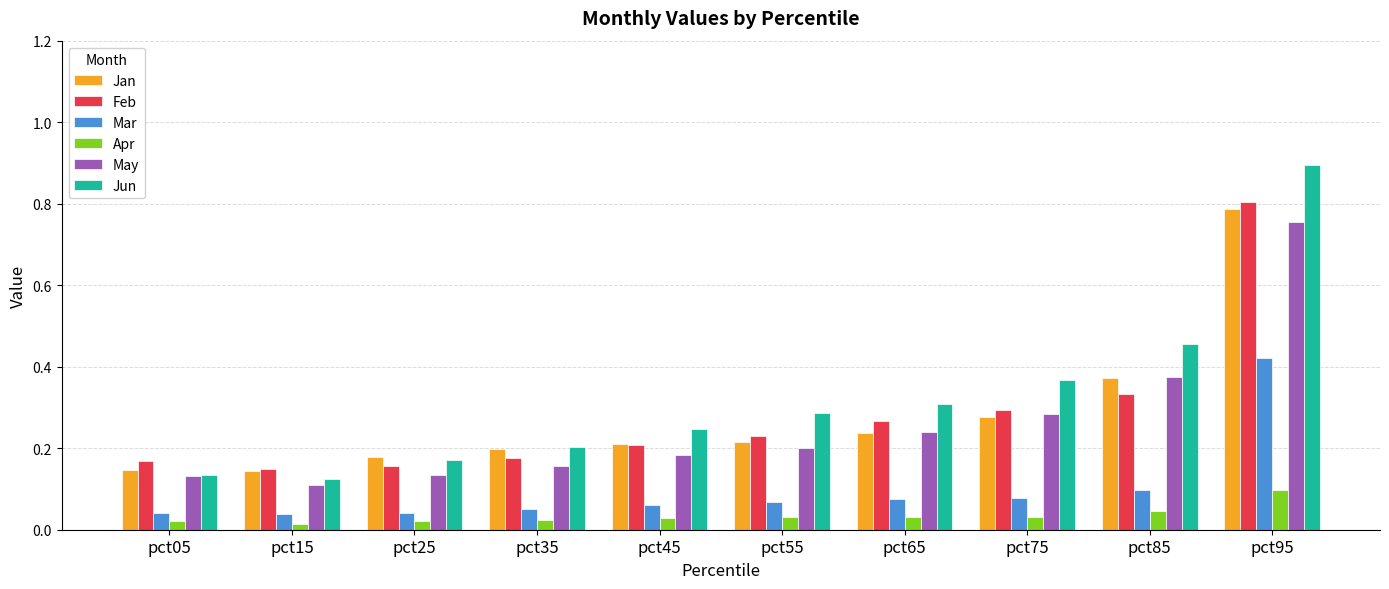

What is the greatest value displayed?

0.9